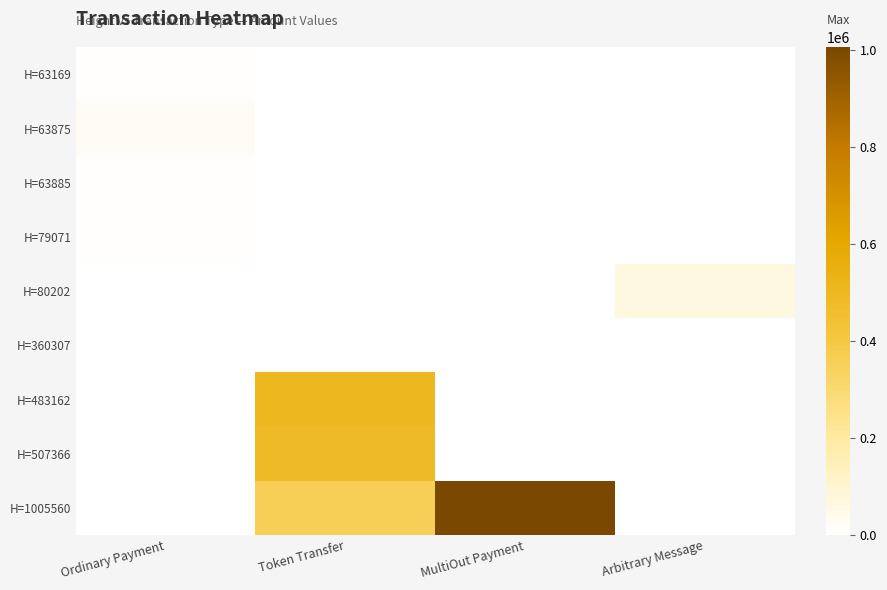

Rank the series by their maximum value, from lowest to highest.

H=360307, H=63169, H=79071, H=63885, H=63875, H=80202, H=507366, H=483162, H=1005560